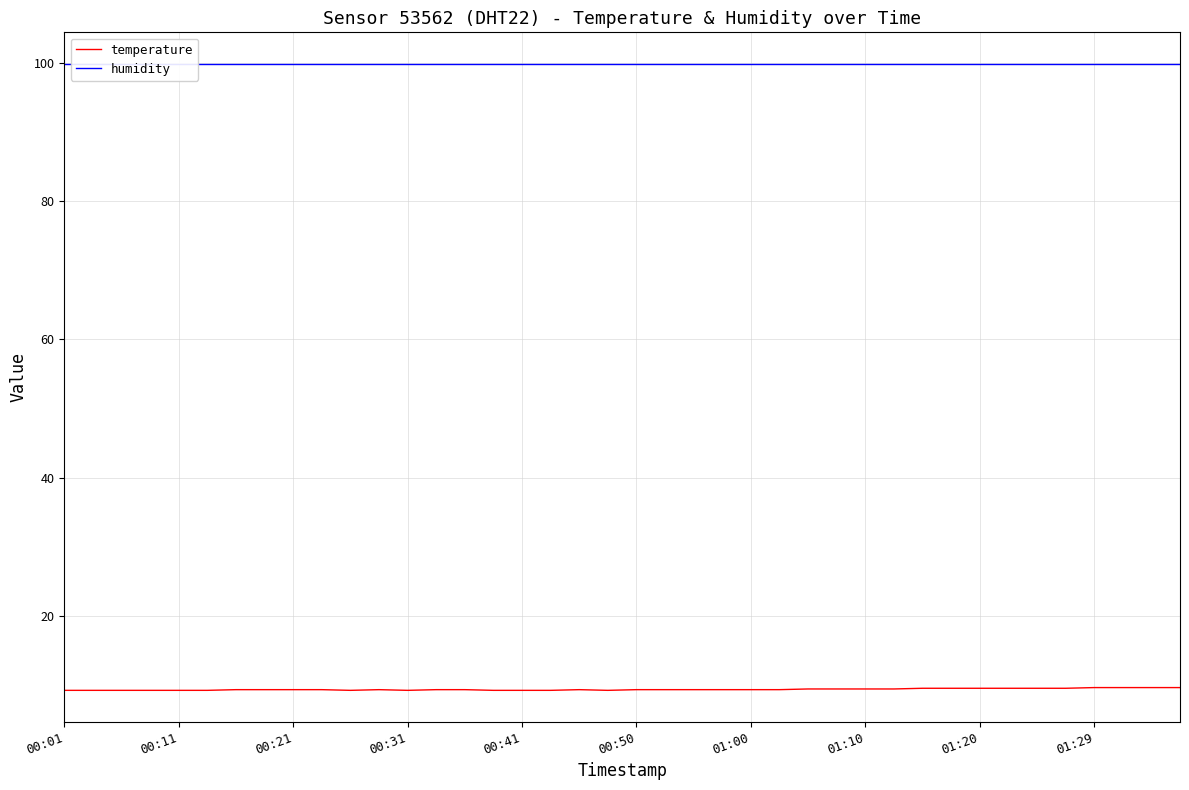

Count the number of data series in this chart.

2